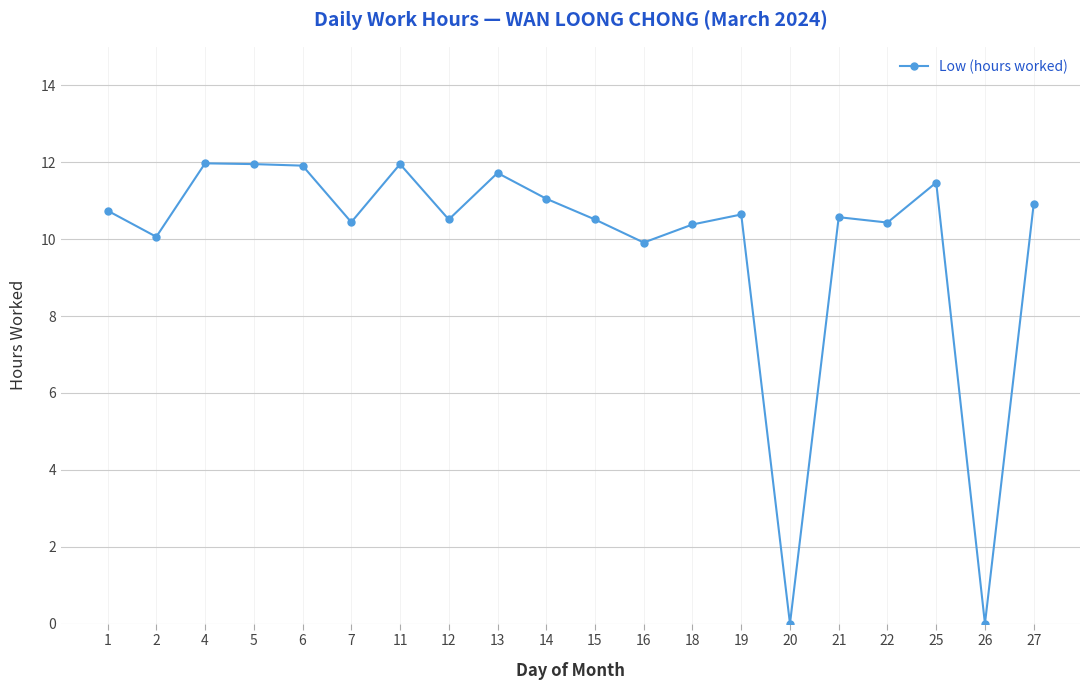

True or false: the data has more than 2 interior local peaks.

True